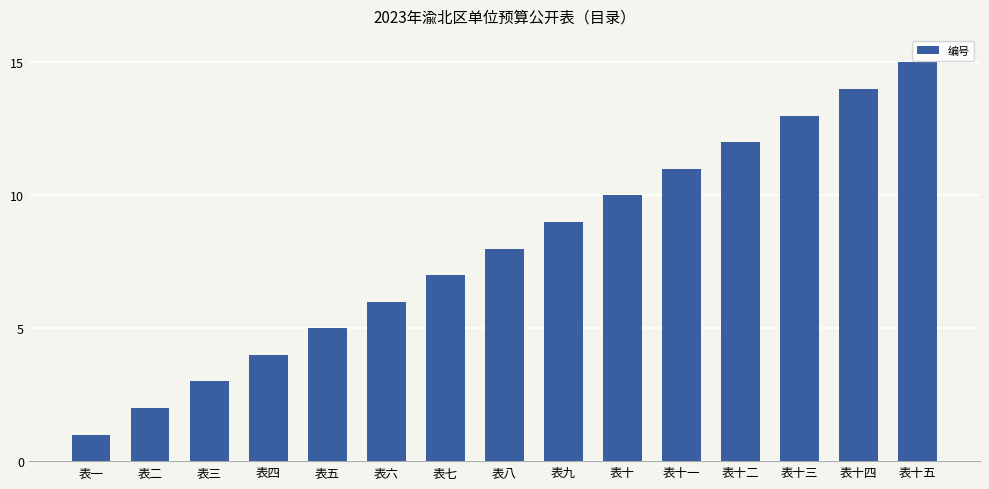

At which label is the value closest to 8?

表八